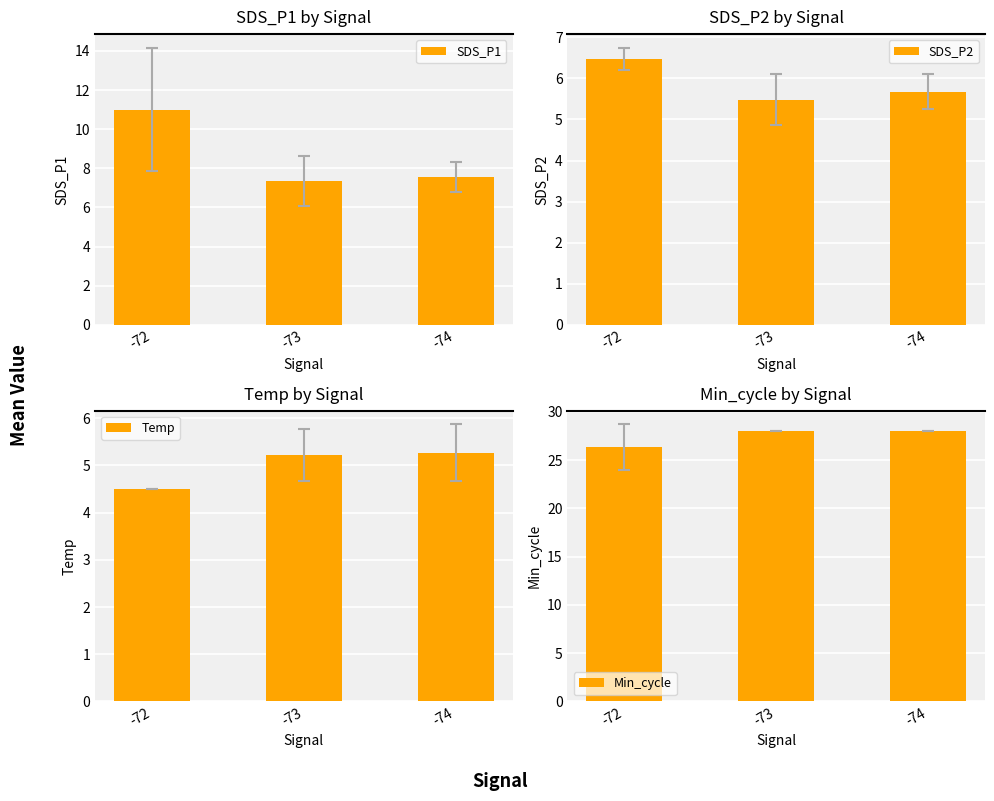

The SDS_P2 series shows 8.6 at -72. True or false?

False